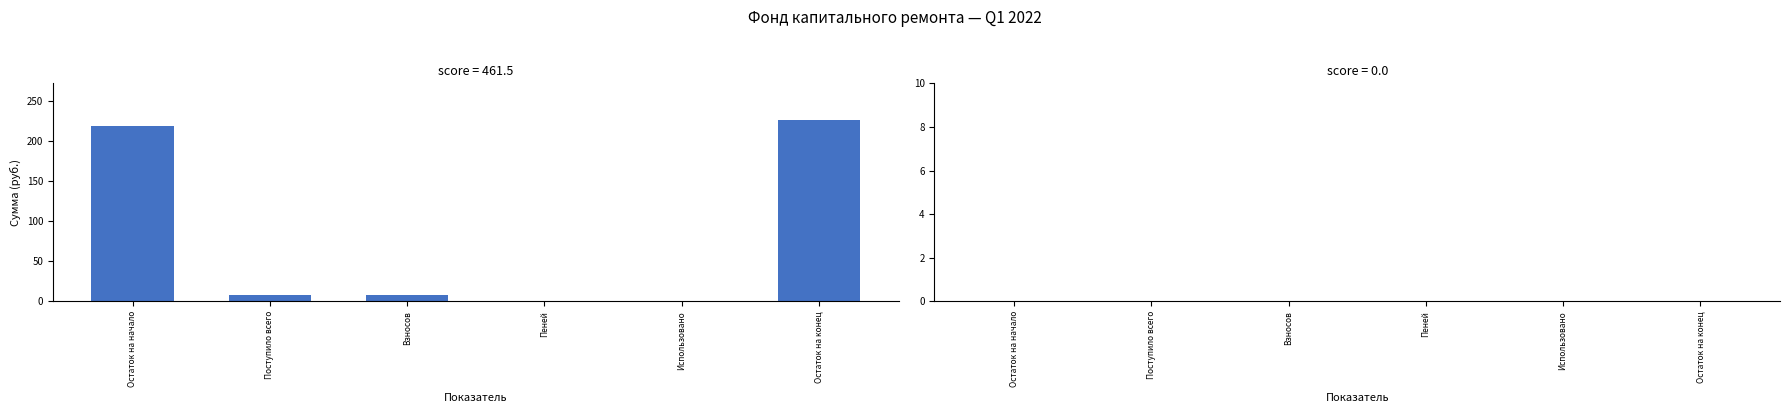

What value does the data have at Остаток на конец?

226.6